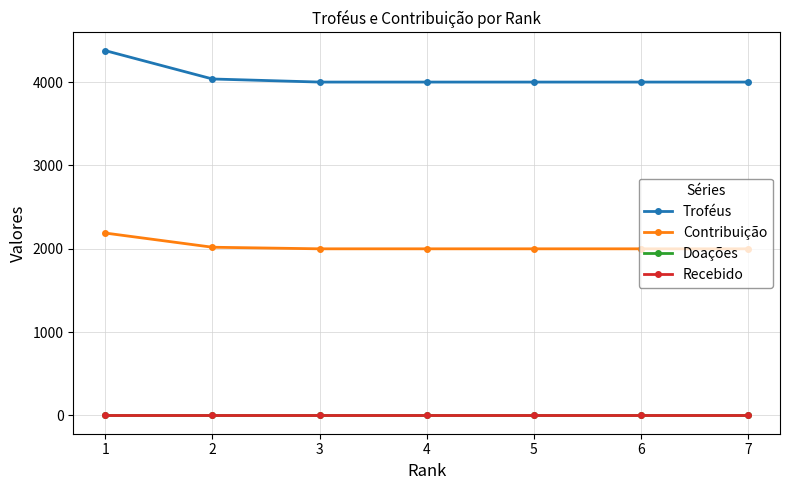

What is the approximate value of Contribuição at 4, to the nearest 50?

2000